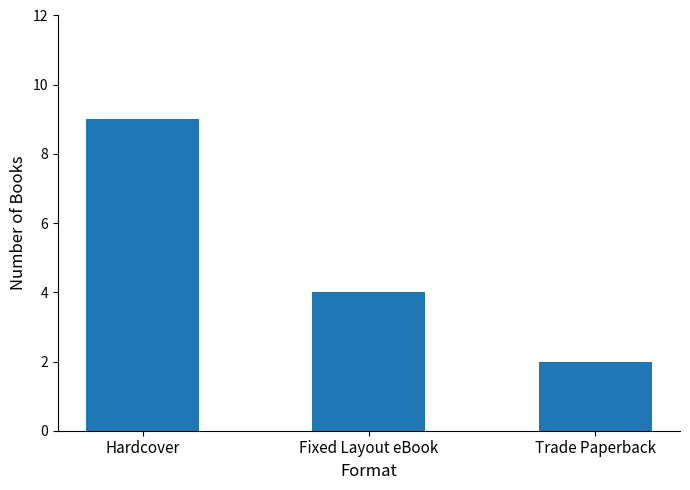

What is the change in value from Fixed Layout eBook to Trade Paperback?

-2